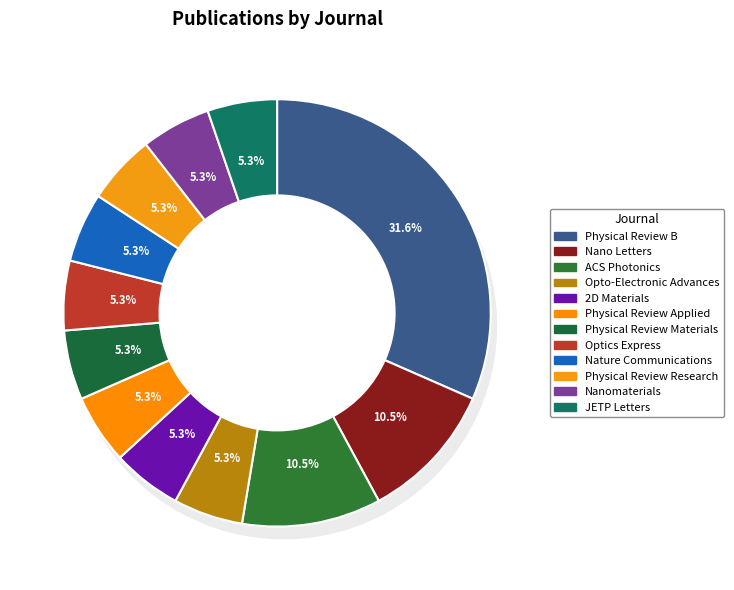

Which category has the biggest portion of the pie?

Physical Review B